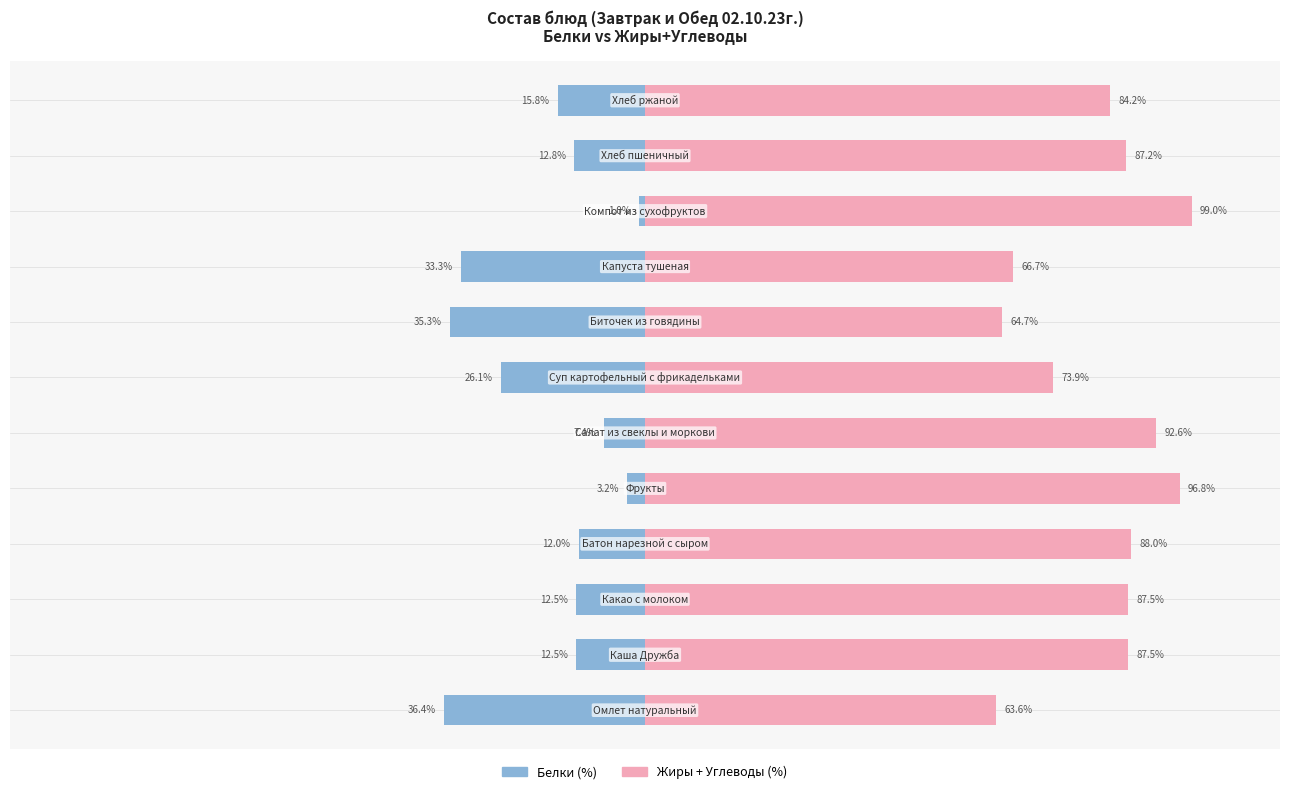

Count the number of categories in the chart.

12